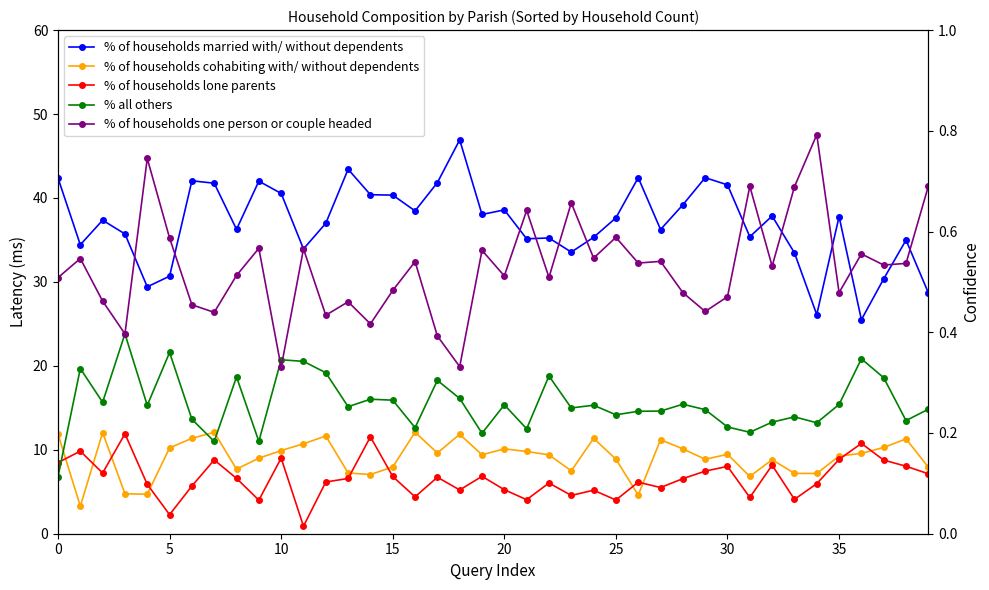

True or false: % of households cohabiting with/ without dependents has more than 1 points higher than both neighbors.

True